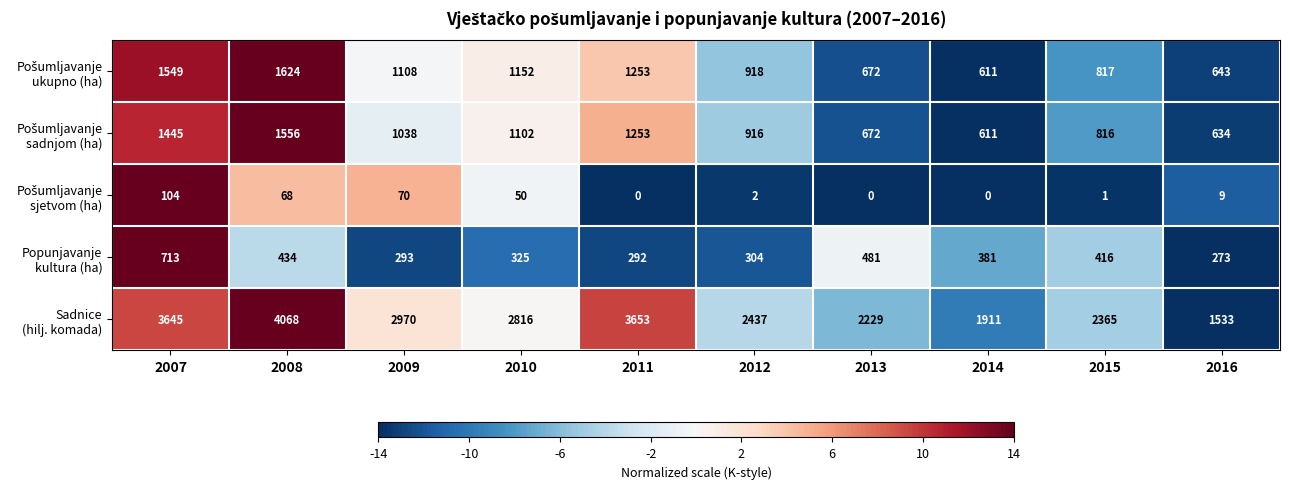

How many data points does each series have?

10